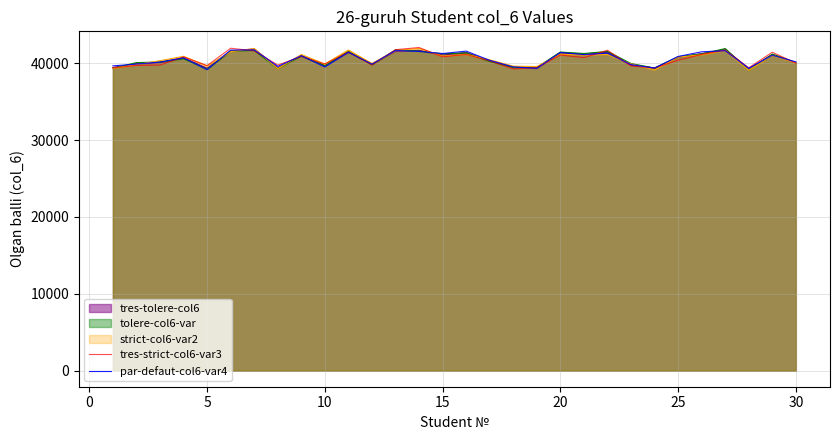

What is the smallest value displayed?

39078